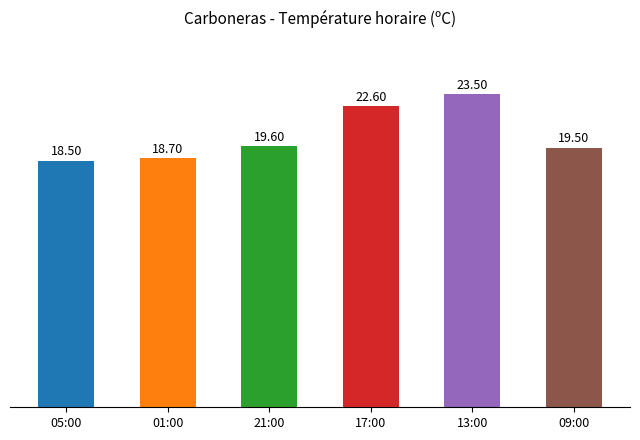

True or false: the data shows 24.8 at 01:00.

False